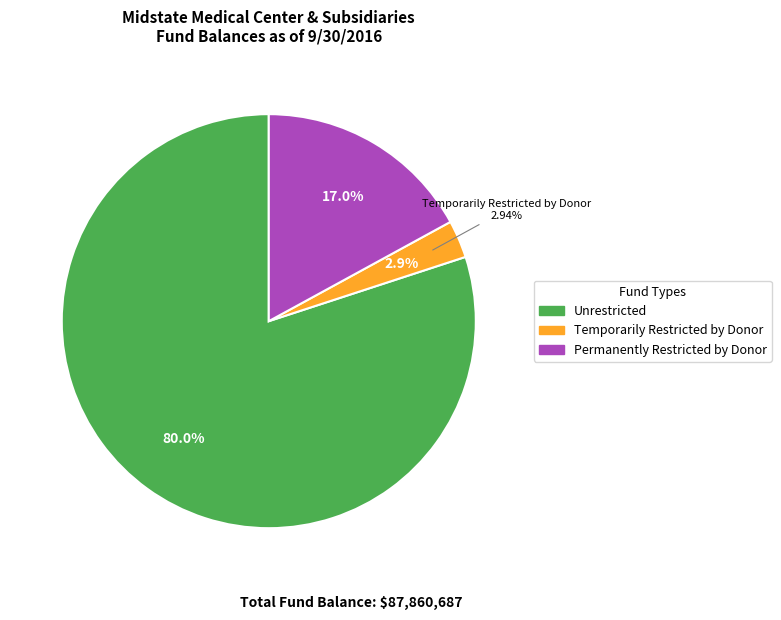

To the nearest percent, what is the average slice percentage?

33%